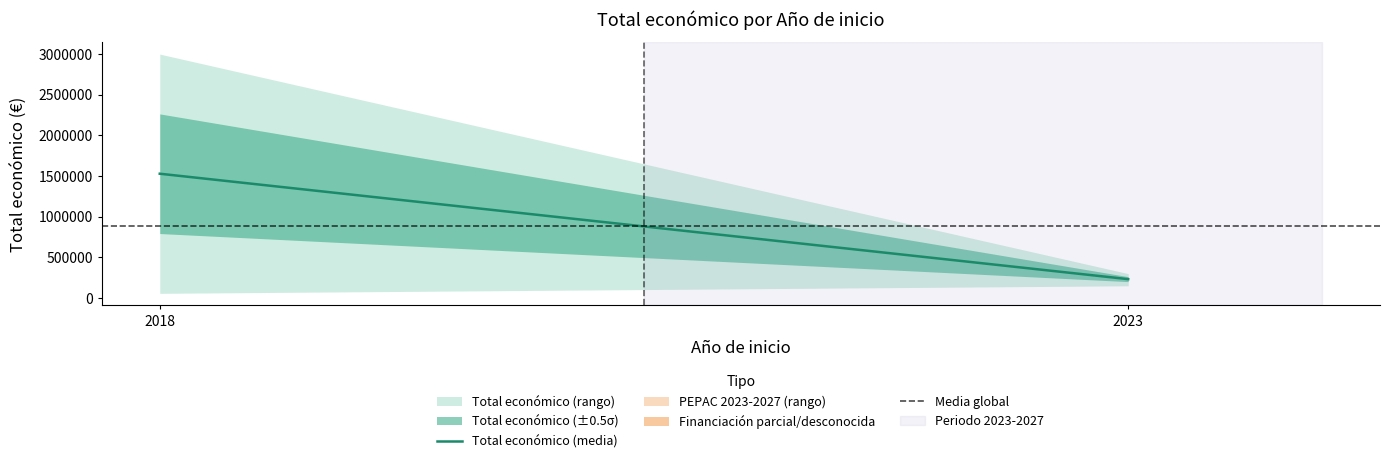

Reading left to right, list all the values displayed in this chart.

Total económico (media): 1528256.0	231937.0
Media global: 880096.5	880096.5